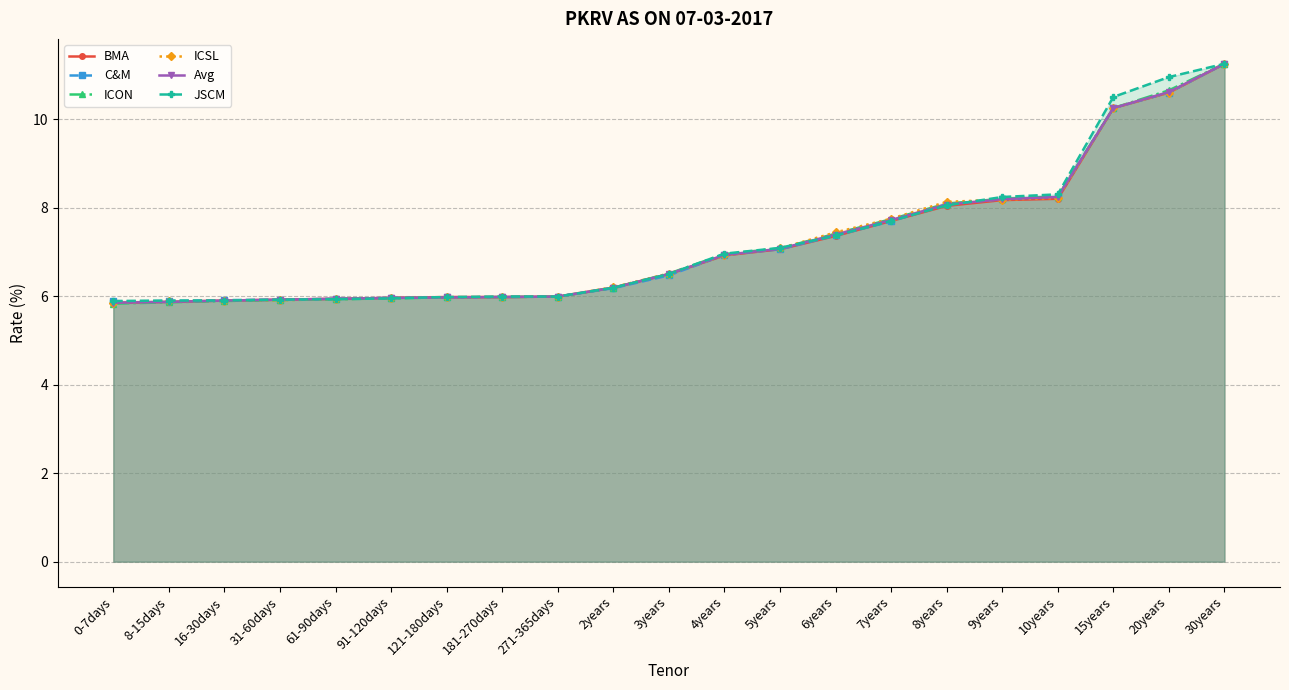

Is the value of ICON at 10years greater than the value of Avg at 7years?

Yes